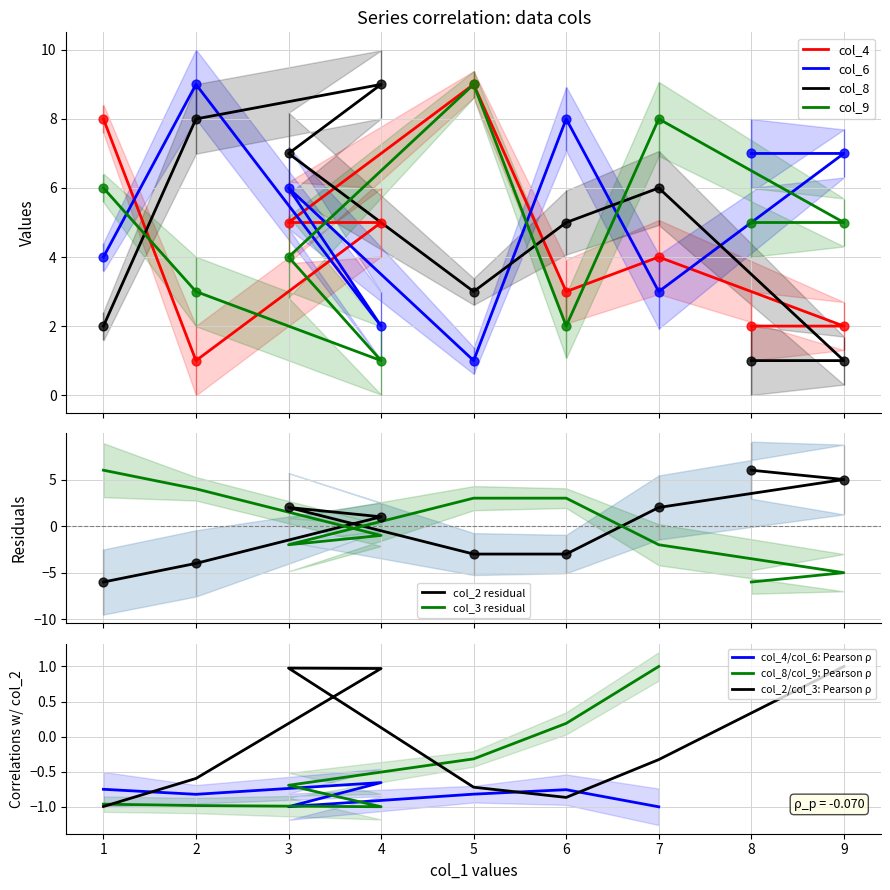

At which category is the sum across all series the highest?

5